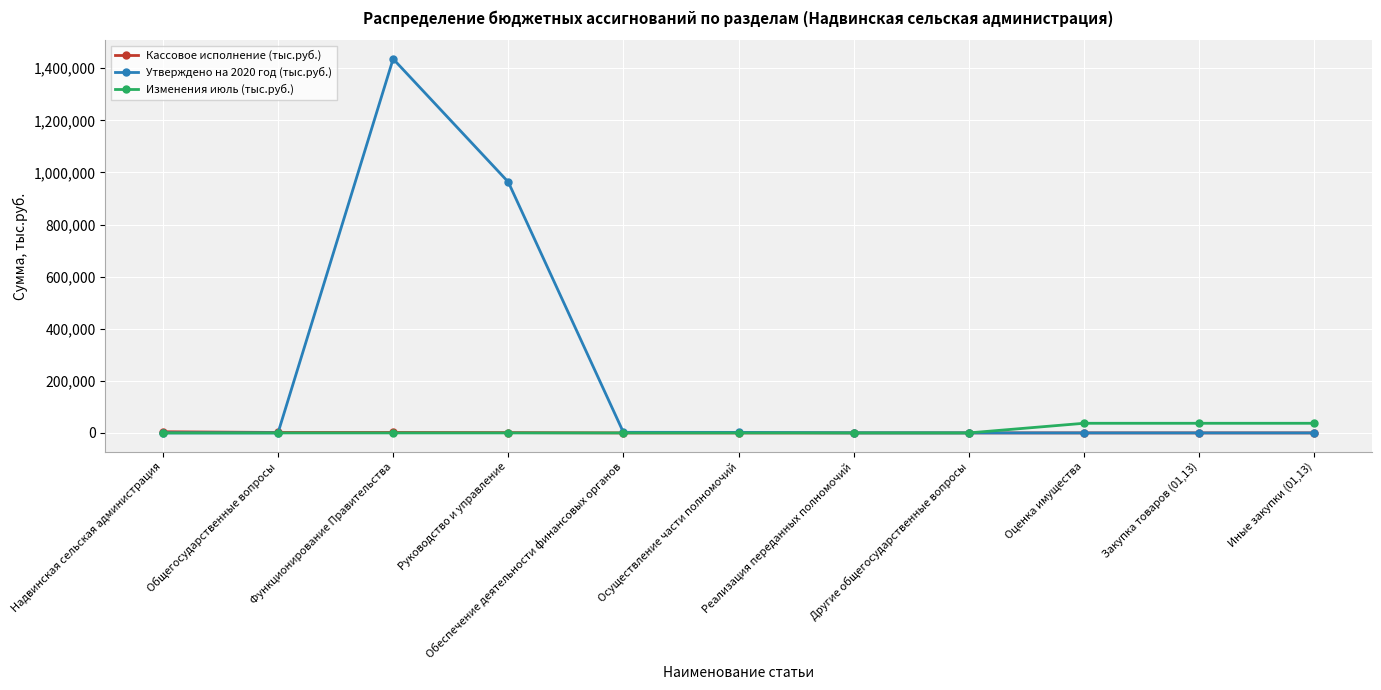

Which series has the largest total across all categories?

Утверждено на 2020 год (тыс.руб.)